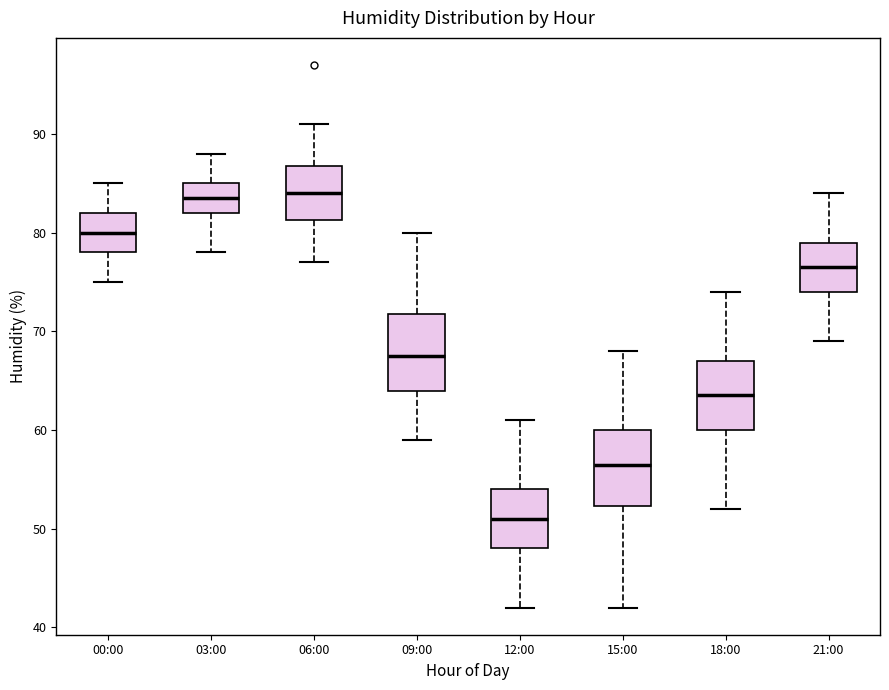

Reading left to right, transcribe this box plot: for each box, give where its median line is, the range the box spans, and where its two whiskers end, as read against the y-axis. The values are not printed on the chart, so give them approximately, as read against the axis.

00:00: median 80, box 78 to 82, whiskers 75 to 85
03:00: median 84, box 82 to 85, whiskers 78 to 88
06:00: median 84, box 81 to 87, whiskers 77 to 91
09:00: median 68, box 64 to 72, whiskers 59 to 80
12:00: median 51, box 48 to 54, whiskers 42 to 61
15:00: median 57, box 52 to 60, whiskers 42 to 68
18:00: median 64, box 60 to 67, whiskers 52 to 74
21:00: median 77, box 74 to 79, whiskers 69 to 84